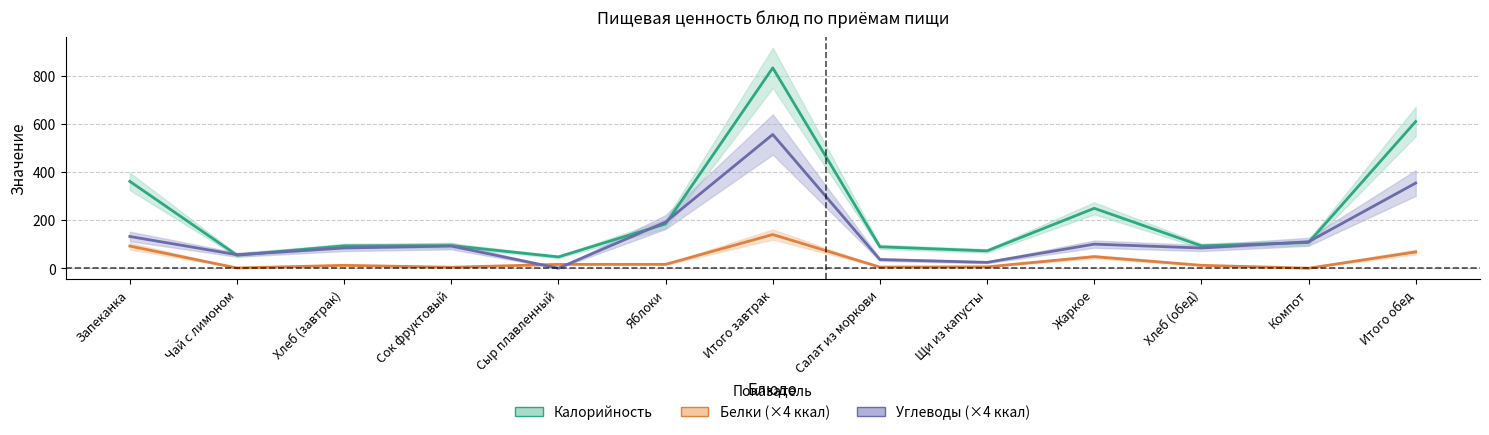

Is the value of Углеводы (×4 ккал) at Жаркое greater than the value of Калорийность at Сыр плавленный?

Yes